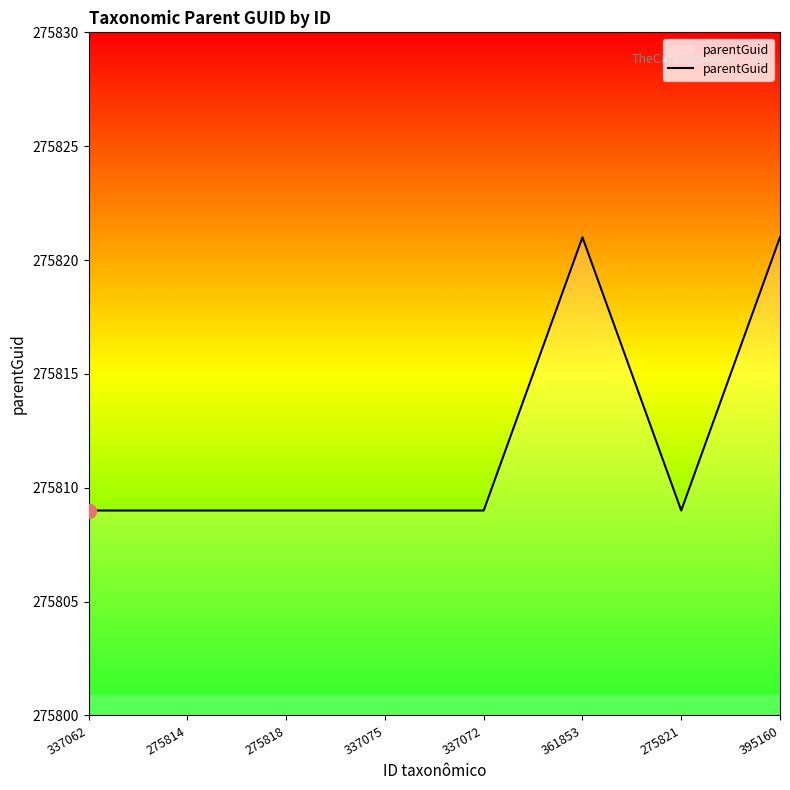

What is the average value?

275812